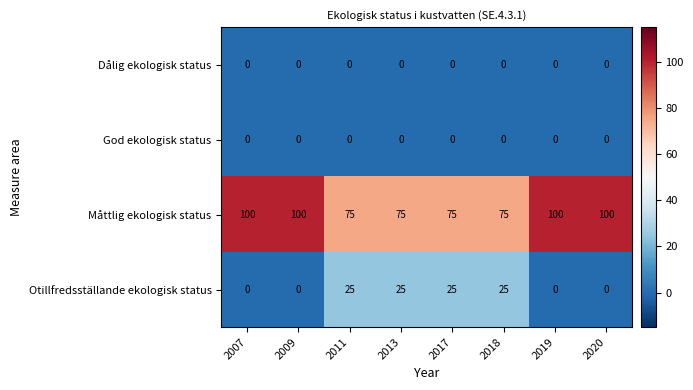

Count the Måttlig ekologisk status values in the range 75 to 100.

8